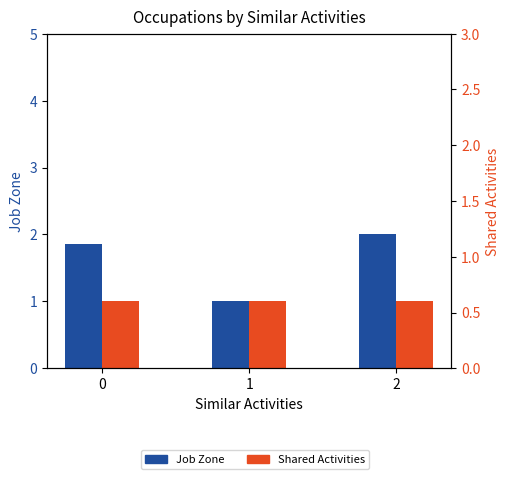

Between 0 and 2, which series saw the biggest shift?

Job Zone